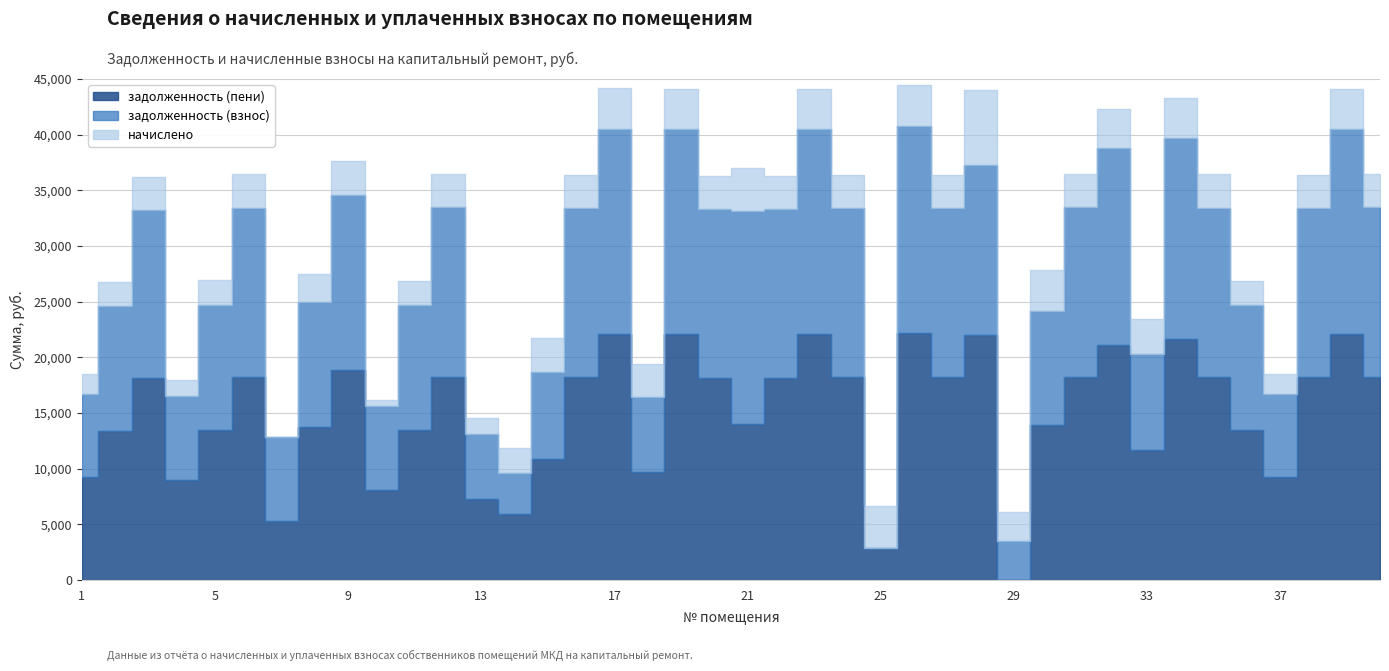

How many series are shown in this chart?

3